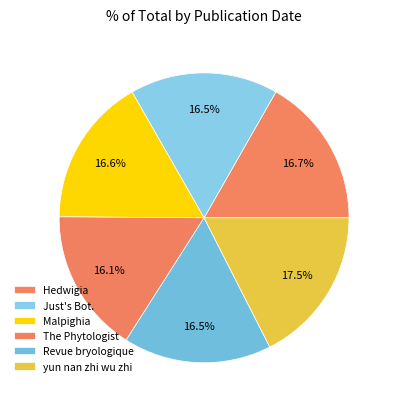

The The Phytologist slice represents 16% of the pie. True or false?

True